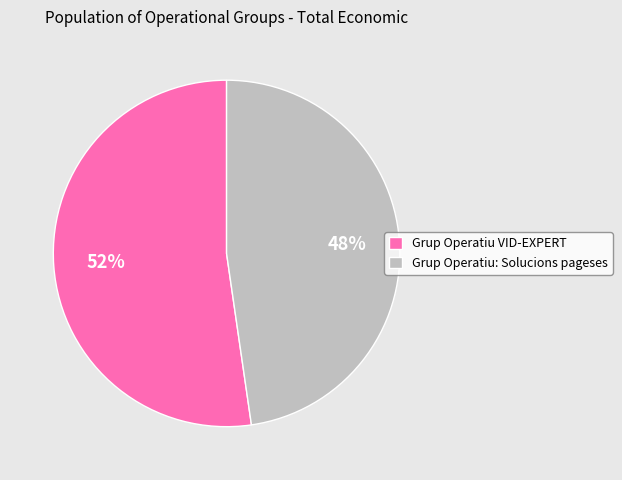

To the nearest percent, what is the average slice percentage?

50%